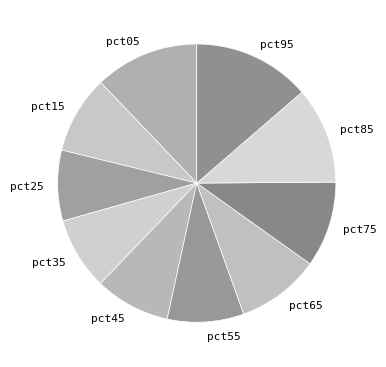

Which category has the biggest portion of the pie?

pct95